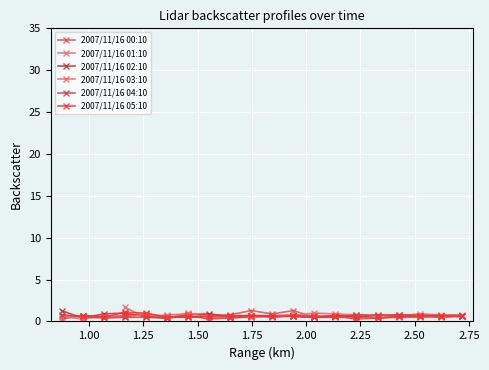

What is the difference between the maximum and minimum values in the 2007/11/16 00:10 series?

1.0